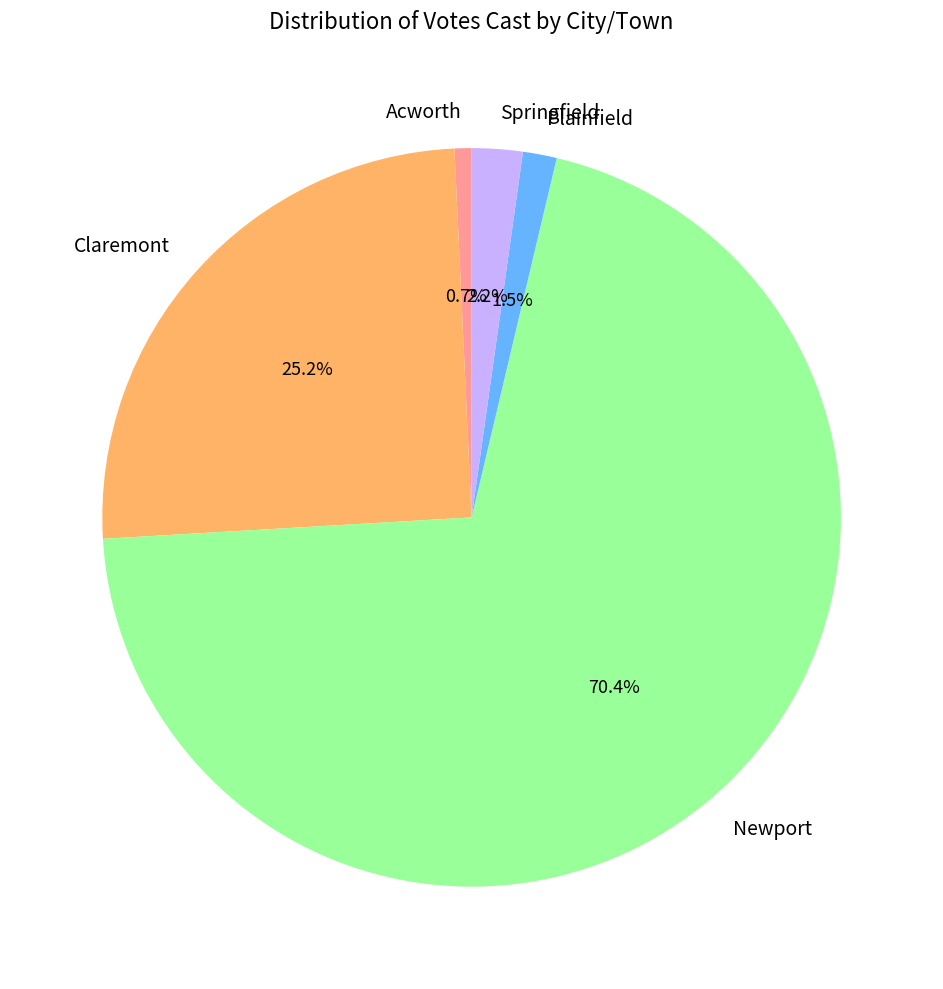

How many segments does this pie chart have?

5